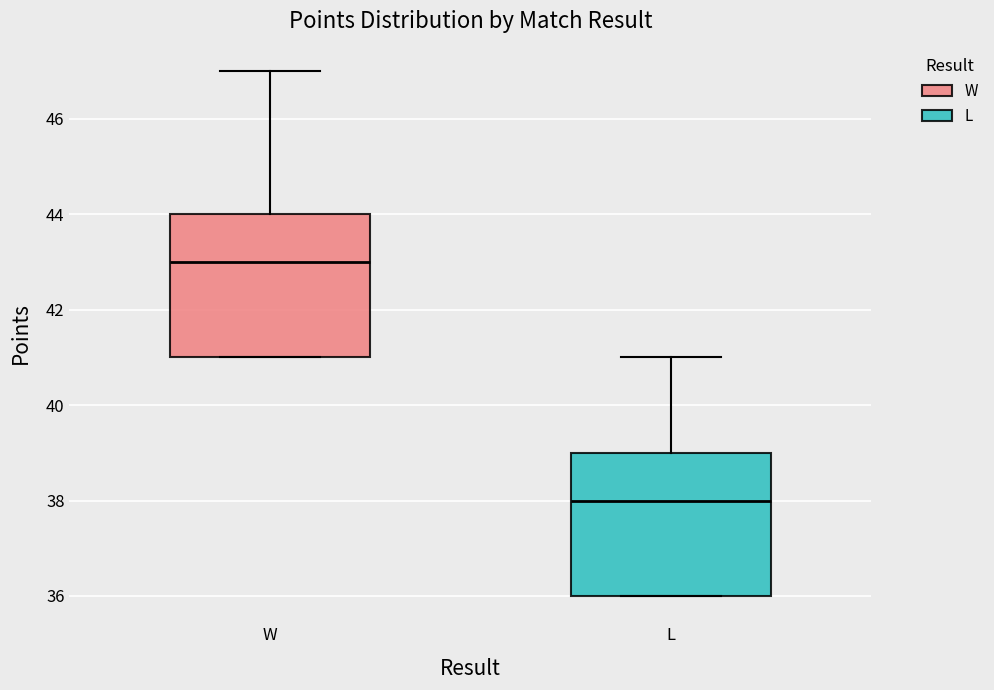

Reading left to right, read every box against the y-axis: the position of its median line, the range the box covers, and the ends of its whiskers. The values are not printed on the chart, so give them approximately, as read against the axis.

W: median 43, box 41 to 44, whiskers 41 to 47
L: median 38, box 36 to 39, whiskers 36 to 41